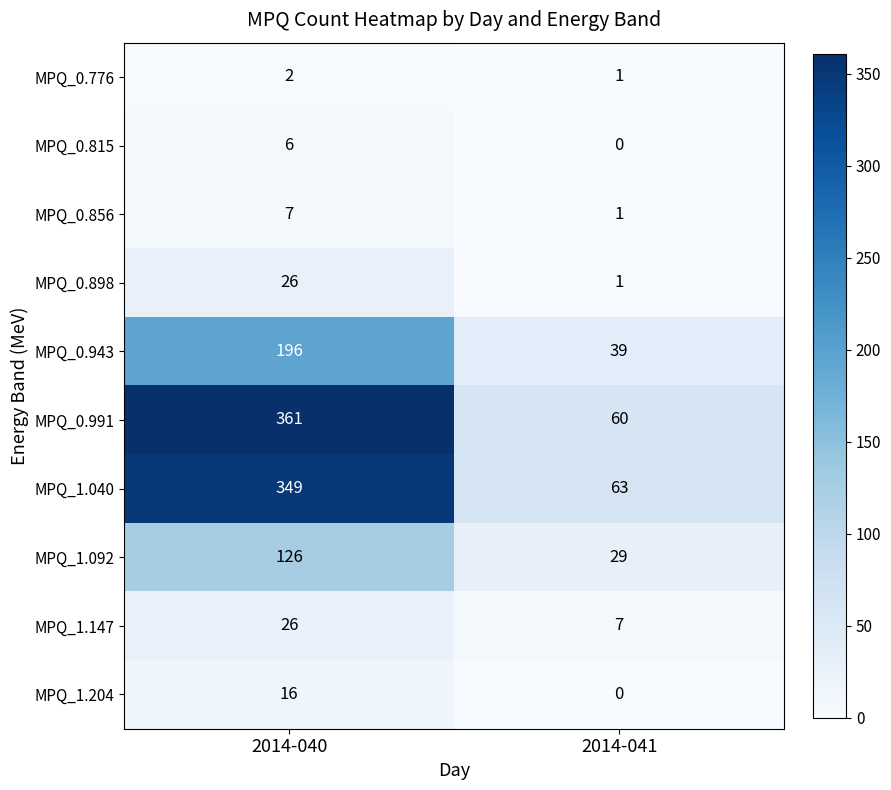

Reading right to left, extract all data points from this chart.

MPQ_0.776: 1	2
MPQ_0.815: 0	6
MPQ_0.856: 1	7
MPQ_0.898: 1	26
MPQ_0.943: 39	196
MPQ_0.991: 60	361
MPQ_1.040: 63	349
MPQ_1.092: 29	126
MPQ_1.147: 7	26
MPQ_1.204: 0	16